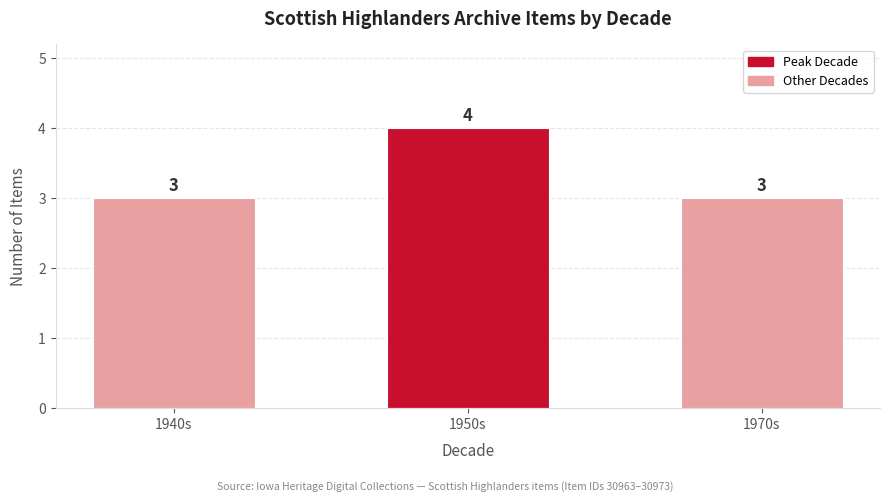

What is the ratio of the value at 1970s to the value at 1940s?

1.0